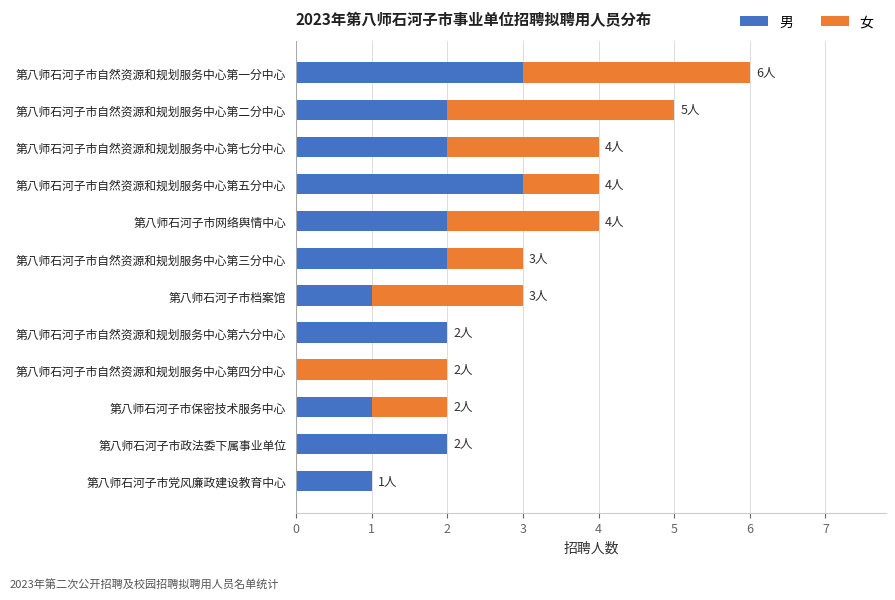

Count the number of categories in the chart.

12